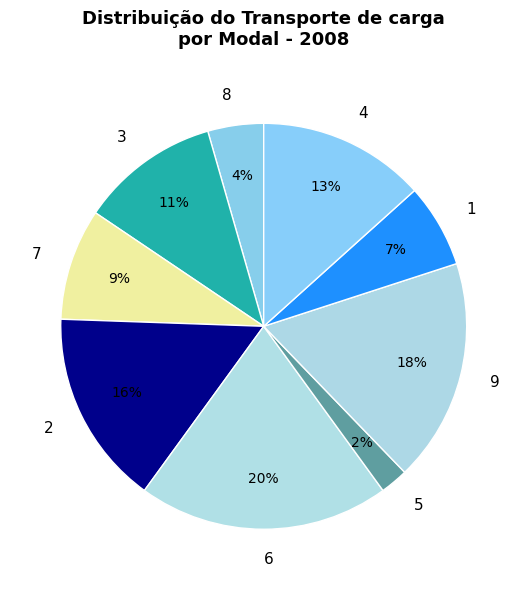

Do 8 and 2 together represent more than half of the pie?

No